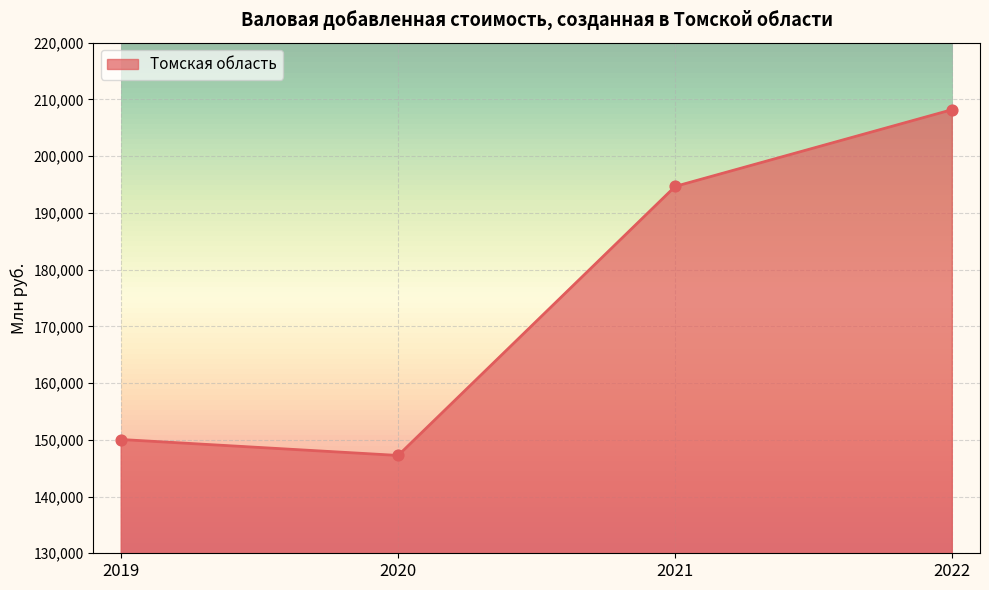

Approximately how many times larger is the value at 2021 compared to 2020?

1.3